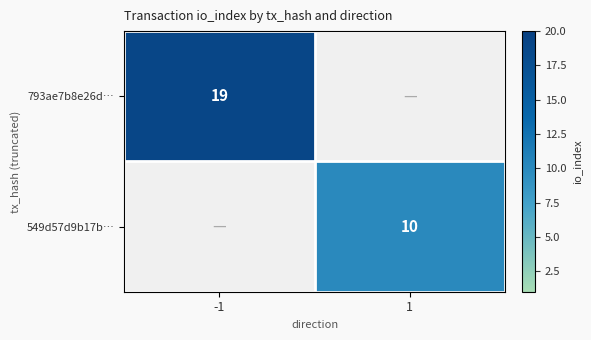

Is the value of 793ae7b8e26d… at -1 greater than the value of 549d57d9b17b… at 1?

Yes